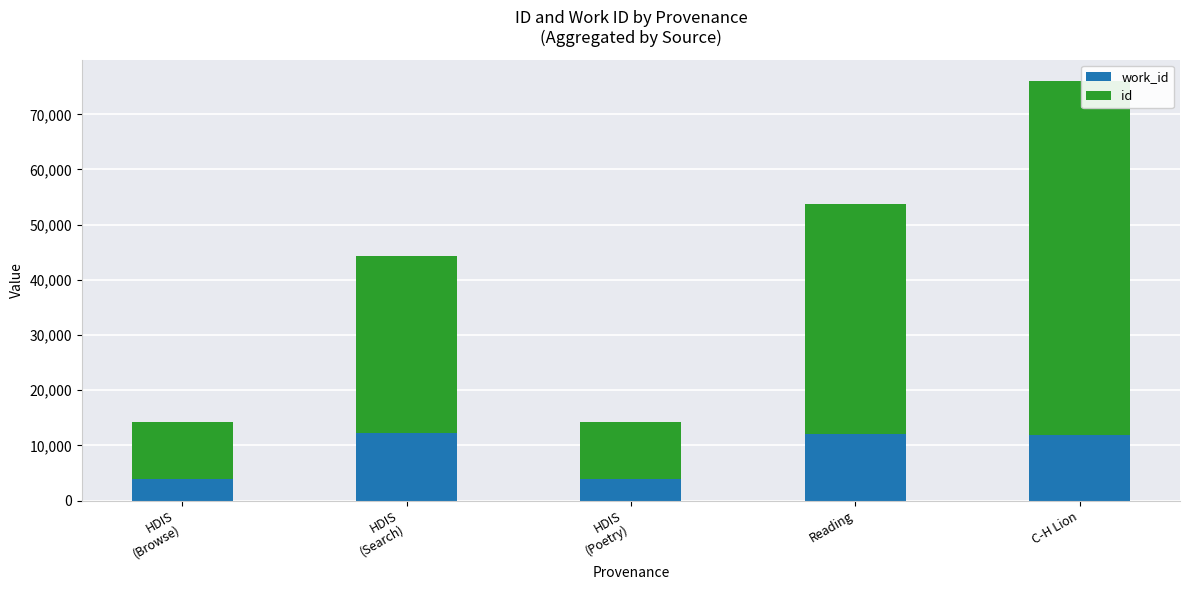

At which category is the sum across all series the highest?

C-H Lion